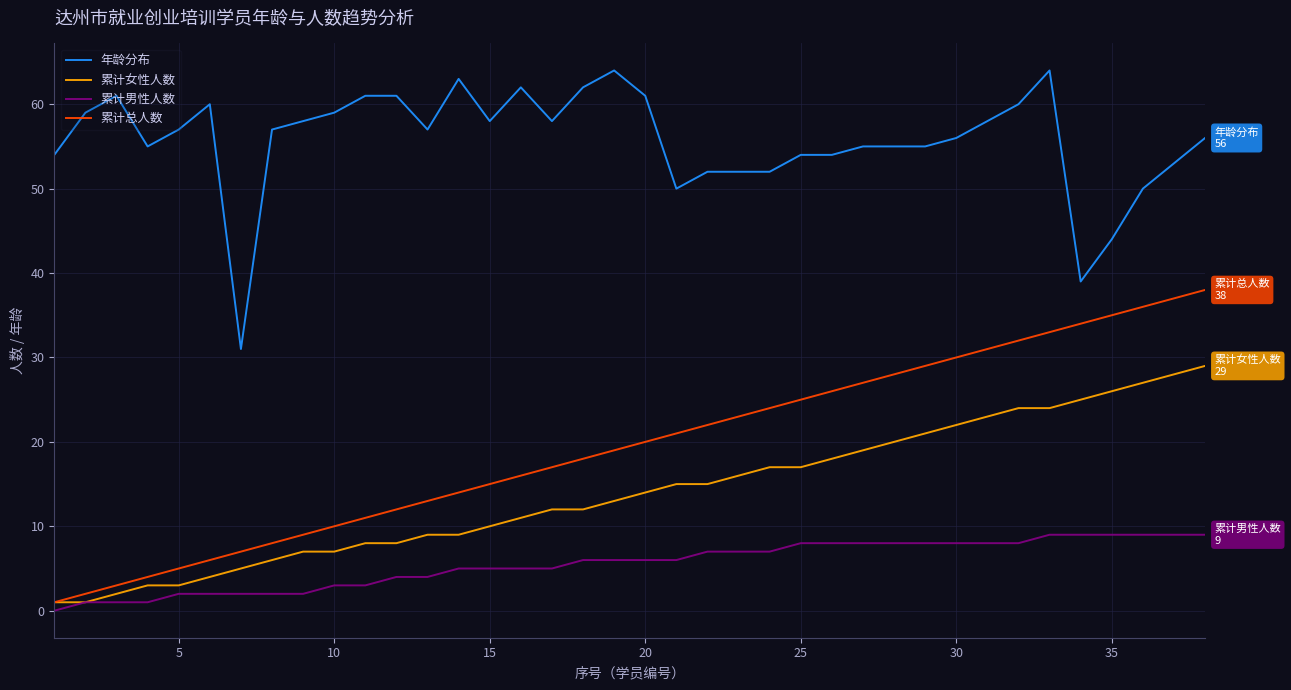

True or false: 年龄分布 and 累计总人数 intersect in this chart.

False